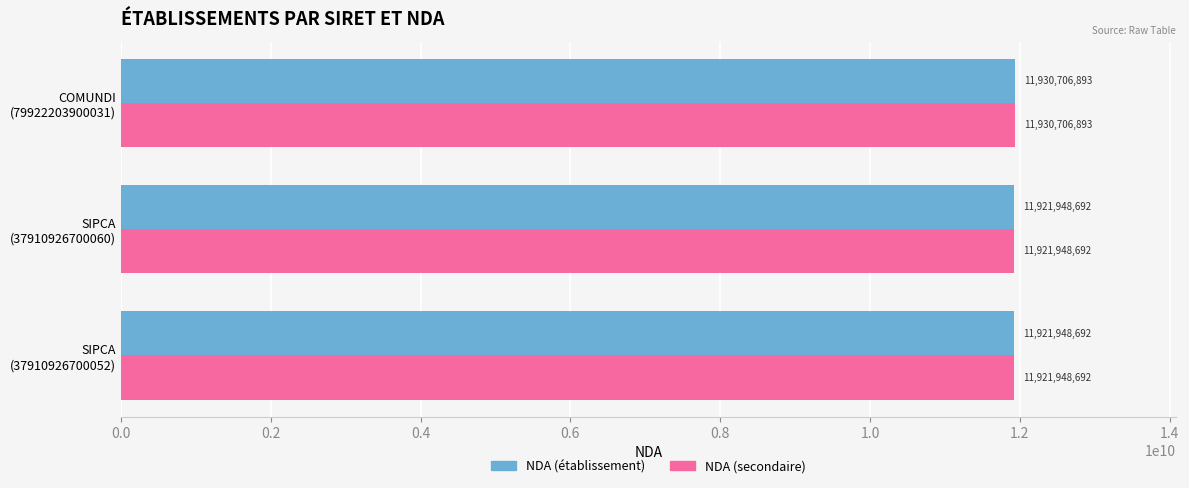

What is the maximum value shown in the chart?

11930706893